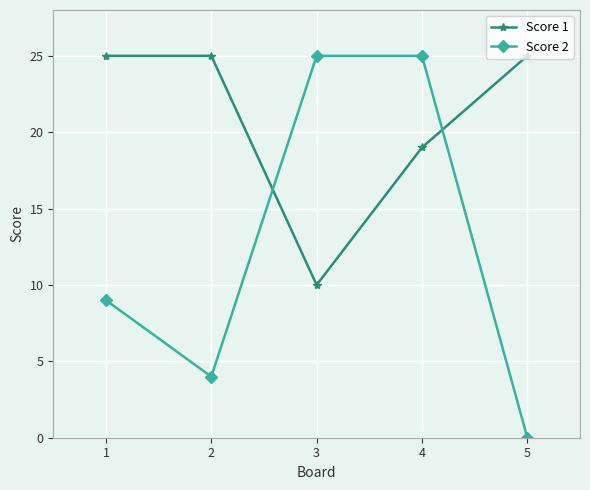

What is the value of the Score 1 point at the 5th from the left?

25